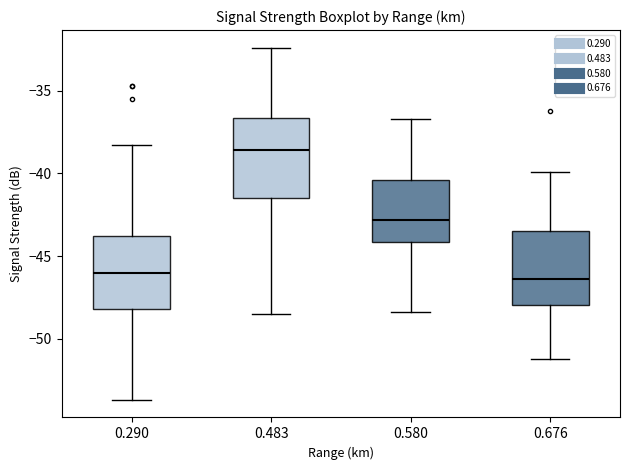

Reading left to right, read every box against the y-axis: the position of its median line, the range the box covers, and the ends of its whiskers. The values are not printed on the chart, so give them approximately, as read against the axis.

0.290: median -46.0, box -48.0 to -44.0, whiskers -53.5 to -38.5
0.483: median -38.5, box -41.5 to -36.5, whiskers -48.5 to -32.5
0.580: median -43.0, box -44.0 to -40.5, whiskers -48.5 to -36.5
0.676: median -46.5, box -48.0 to -43.5, whiskers -51.0 to -40.0